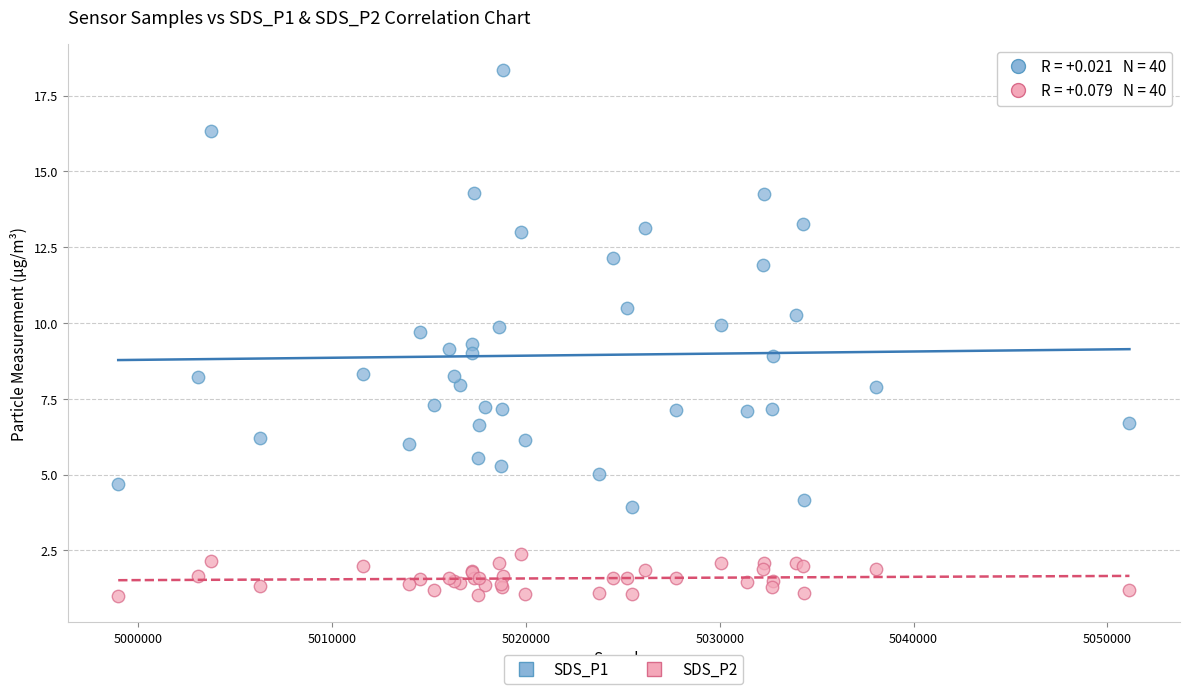

Which series reaches the minimum Y coordinate?

SDS_P2